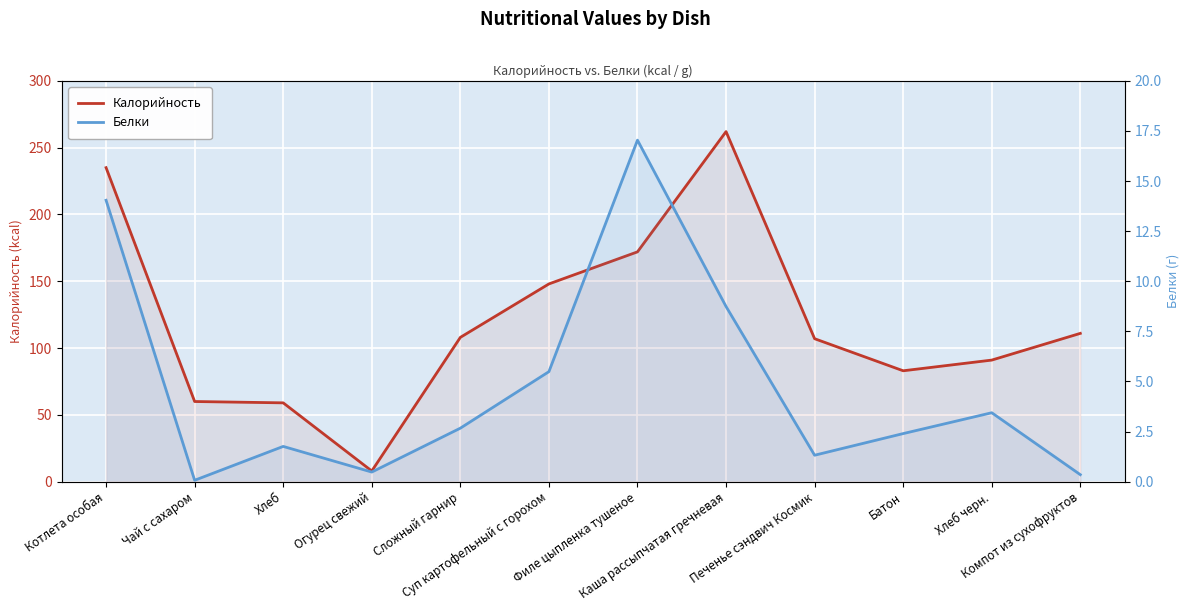

True or false: Белки and Калорийность intersect in this chart.

False